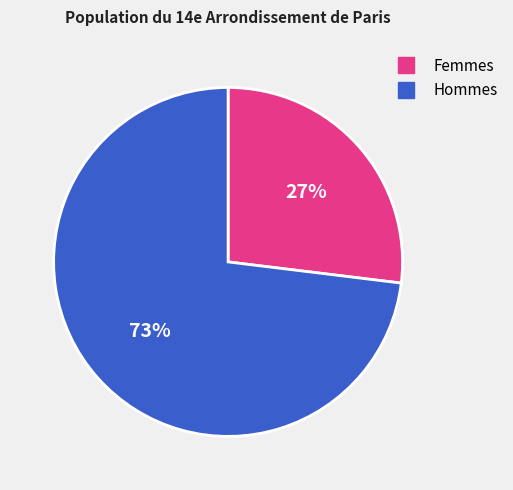

To the nearest percent, what is the average slice percentage?

50%